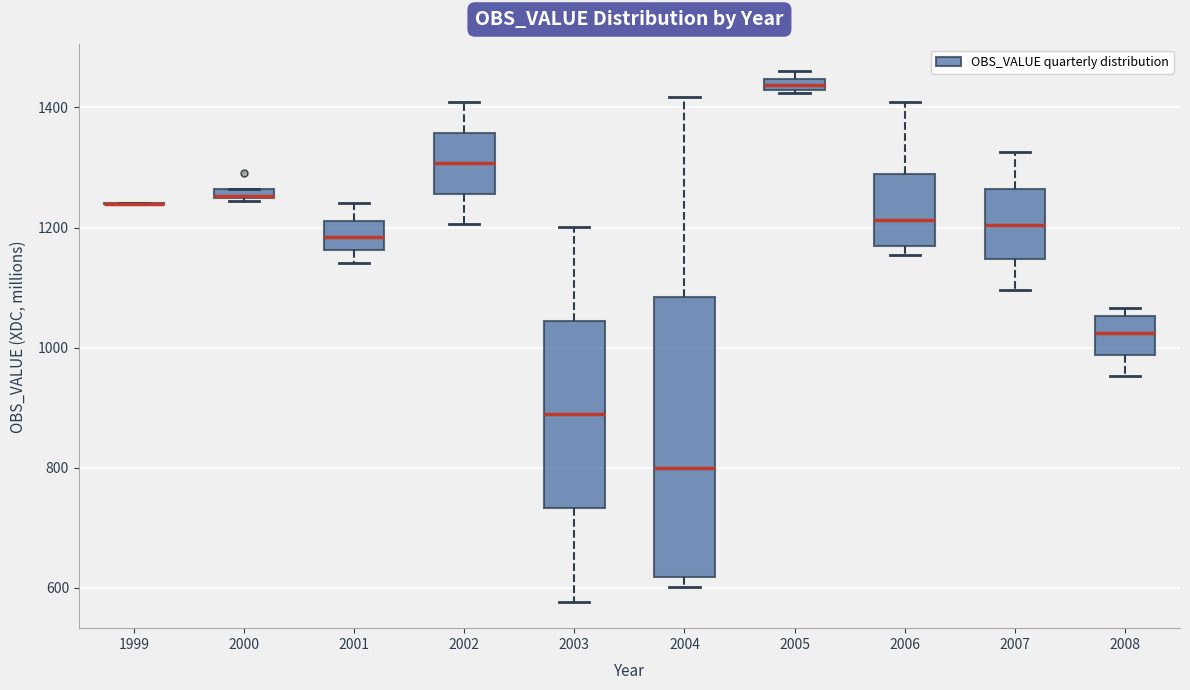

Which box is the tallest, from its lower edge to its upper edge?

2004